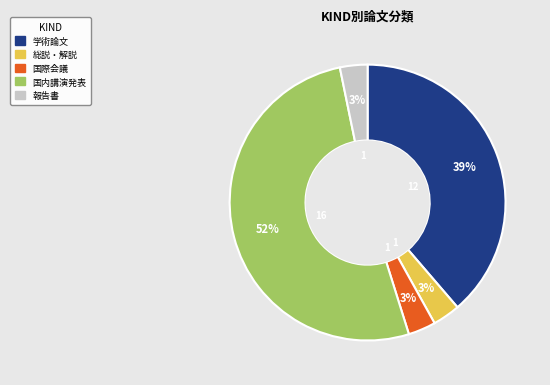

Rank the categories by value from highest to lowest.

国内講演発表, 学術論文 (審査論文), 総説・解説, 国際会議, 報告書